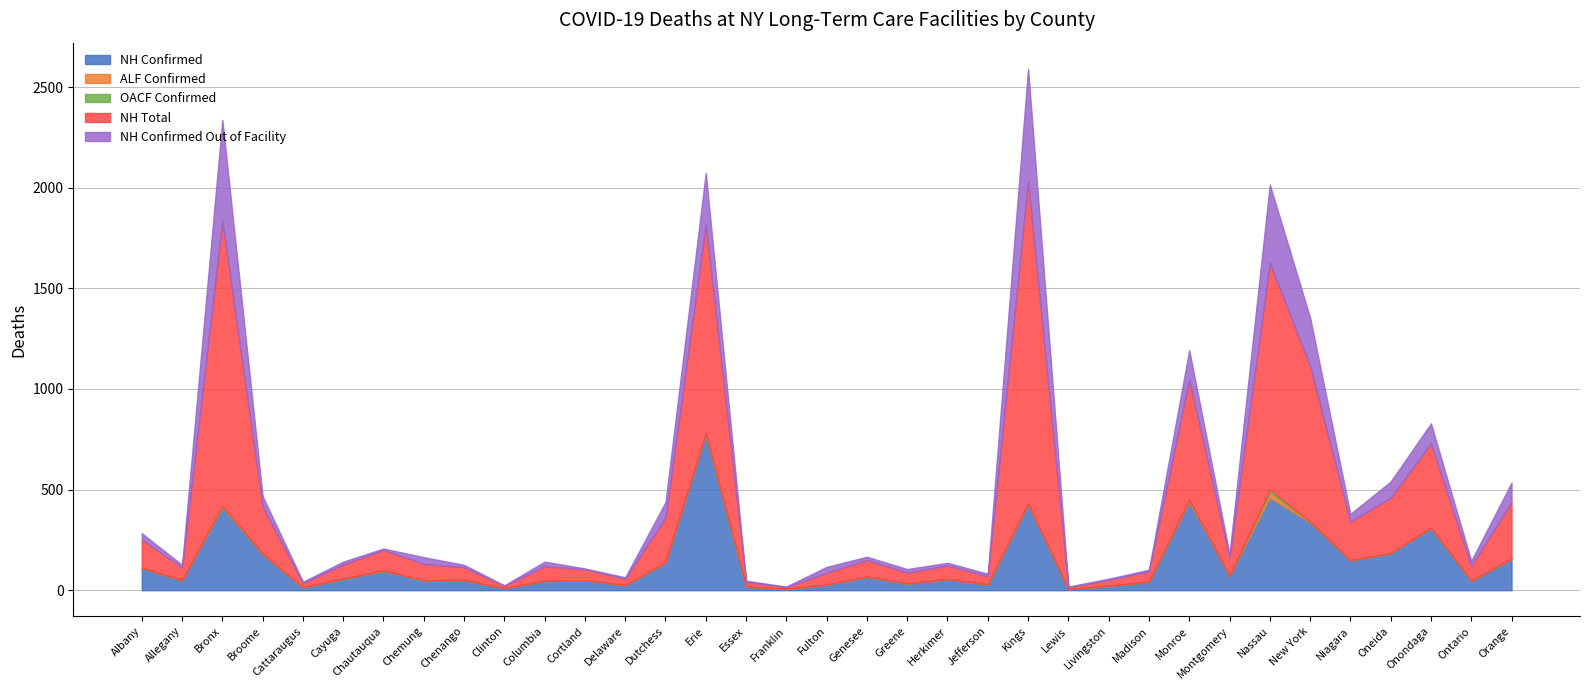

Where is the first local minimum for ALF Confirmed?

Allegany